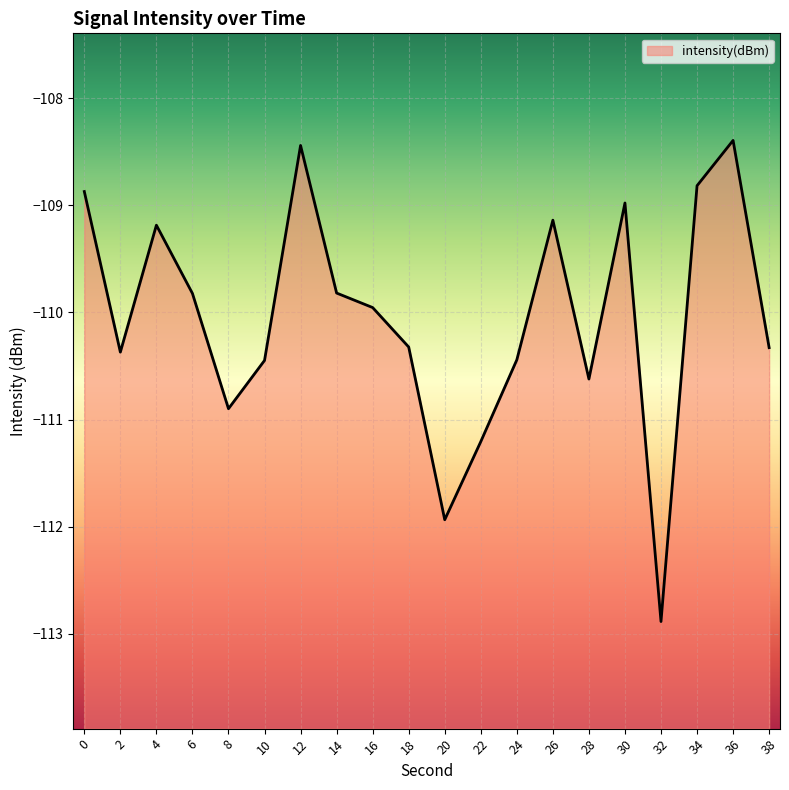

List the labels in order of value, largest first.

36, 12, 34, 0, 30, 26, 4, 14, 6, 16, 18, 38, 2, 24, 10, 28, 8, 22, 20, 32